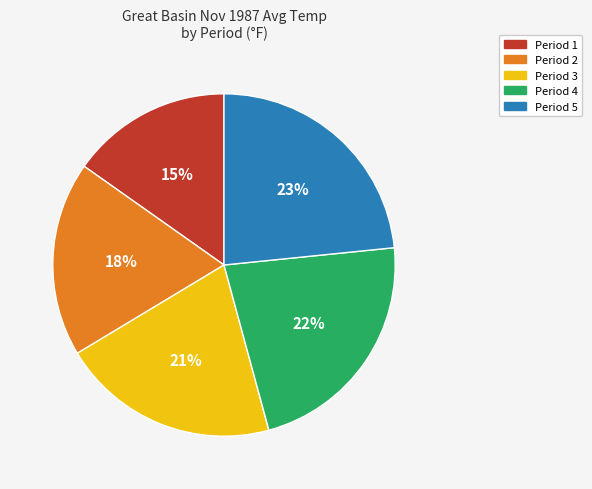

Do Period 5 and Period 1 together represent more than half of the pie?

No